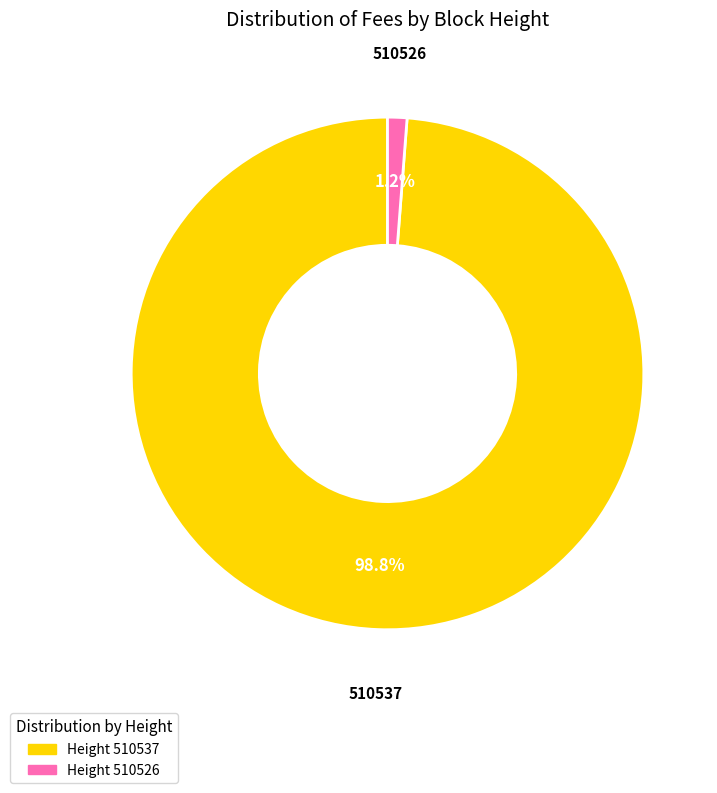

Does any single category account for the majority?

Yes